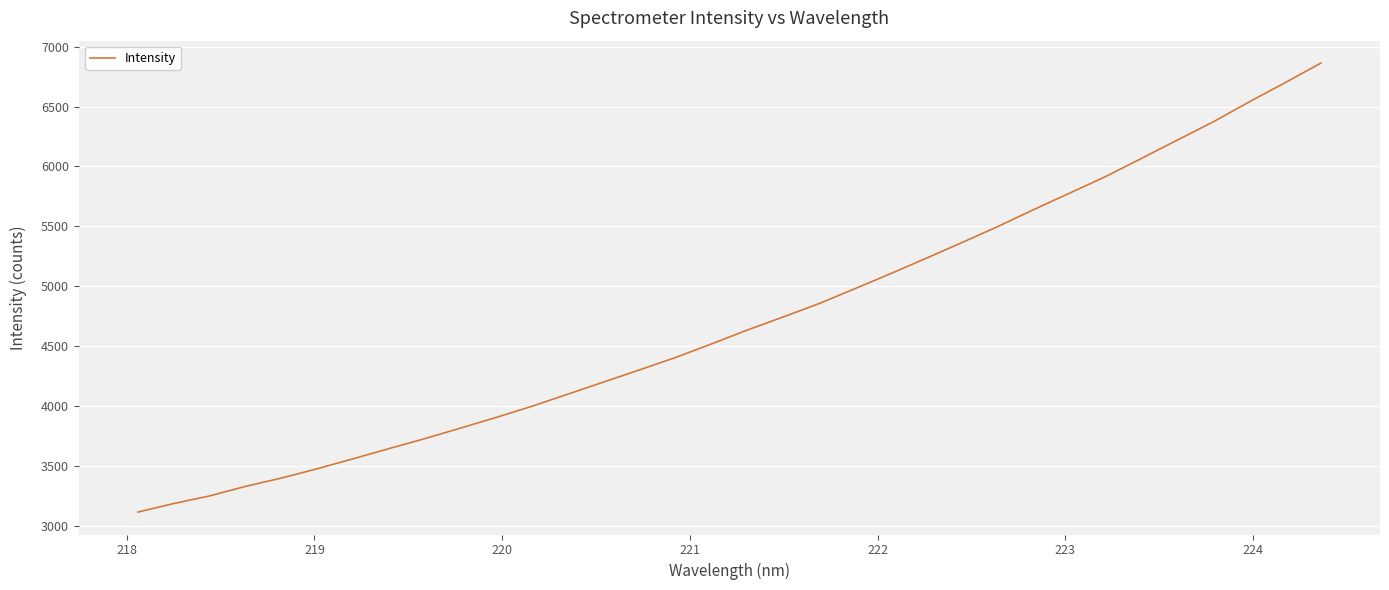

What is the greatest value displayed?

6863.7